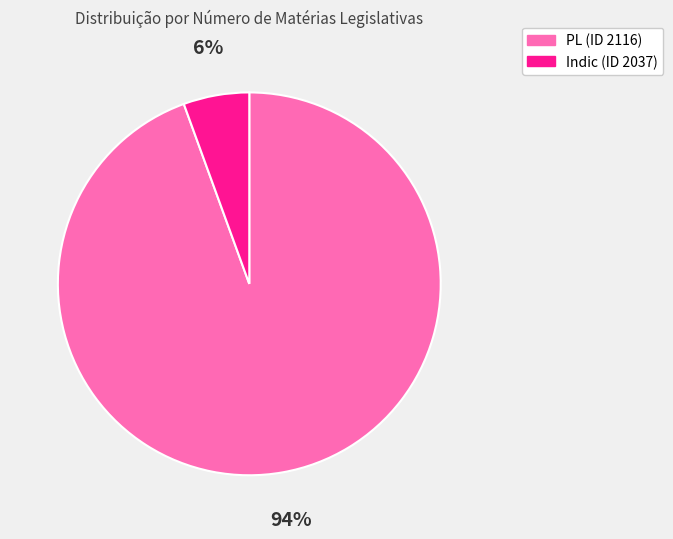

To the nearest percent, what portion does Indic (ID 2037) represent?

6%